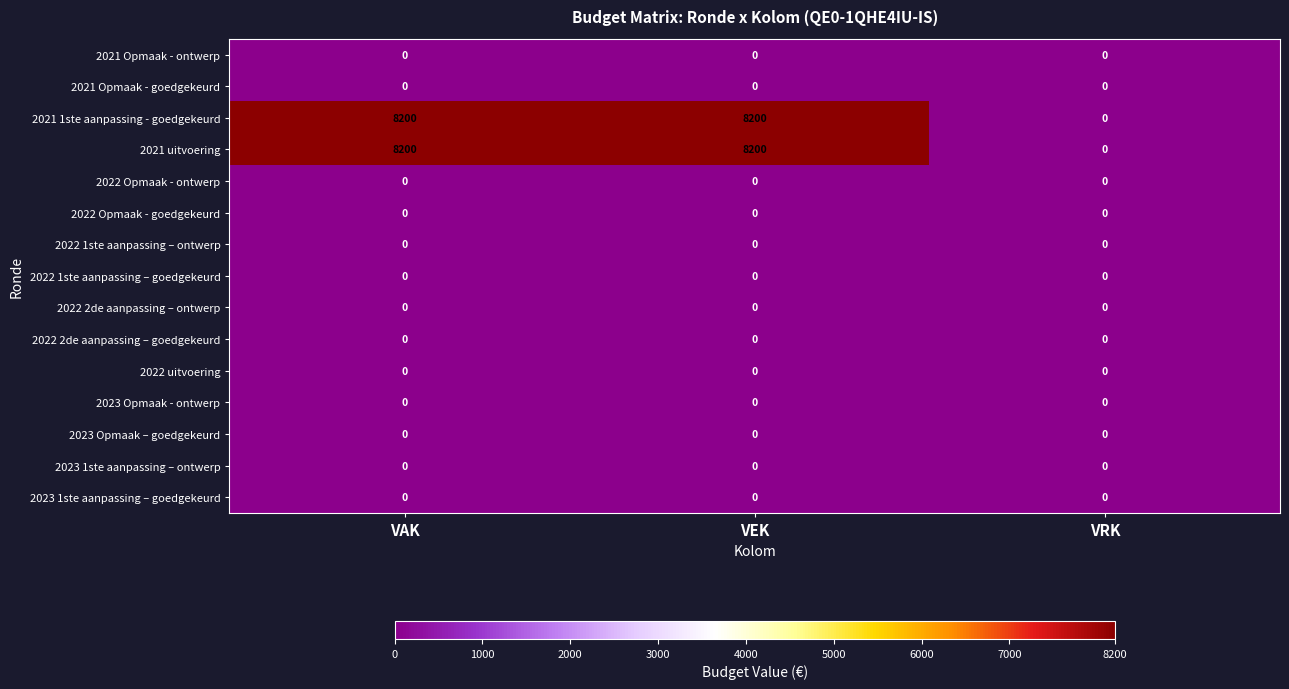

What is the total value across all series at VEK?

16400